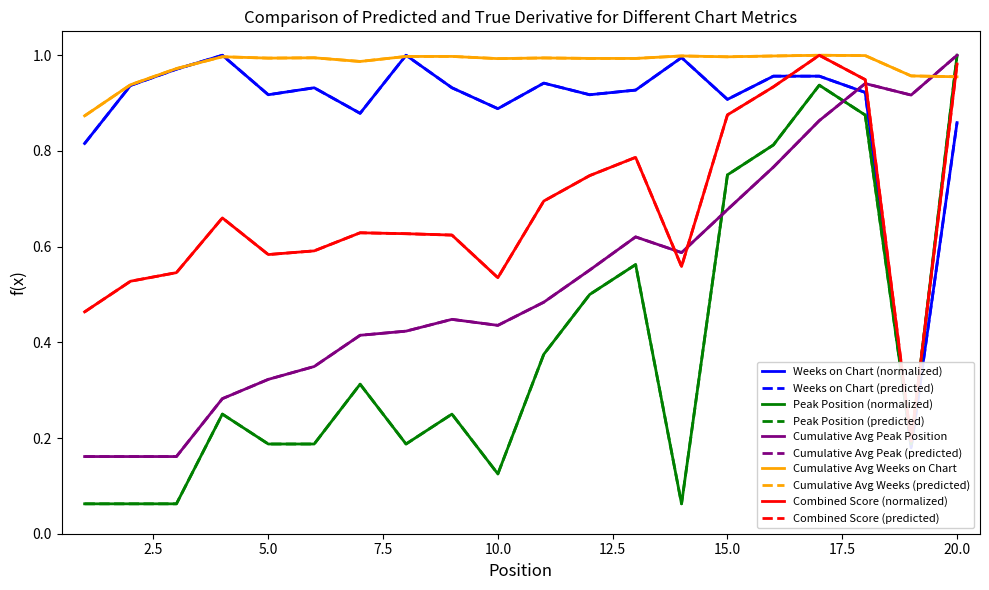

After their last crossing, which series has the higher values: Weeks on Chart or Peak Position?

Peak Position